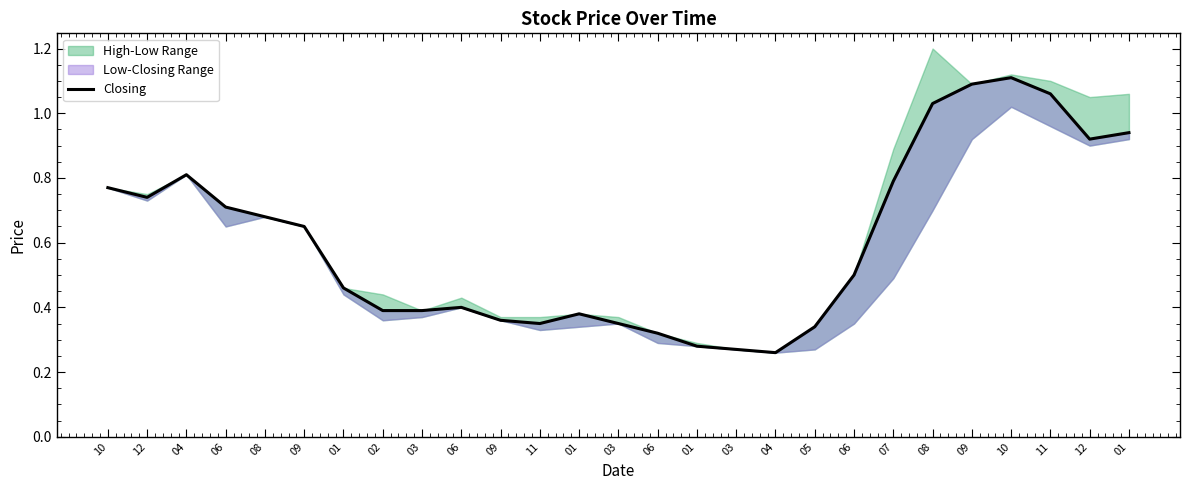

How many lines are shown in the chart?

1